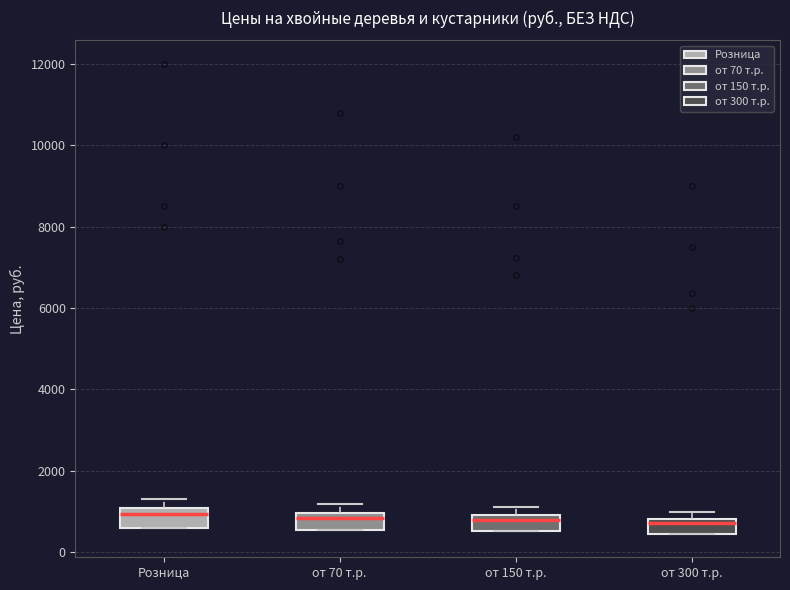

Where is the upper edge of the box for от 70 т.р. on the y-axis? The values are not printed on the chart, so give them approximately, as read against the axis.

1000